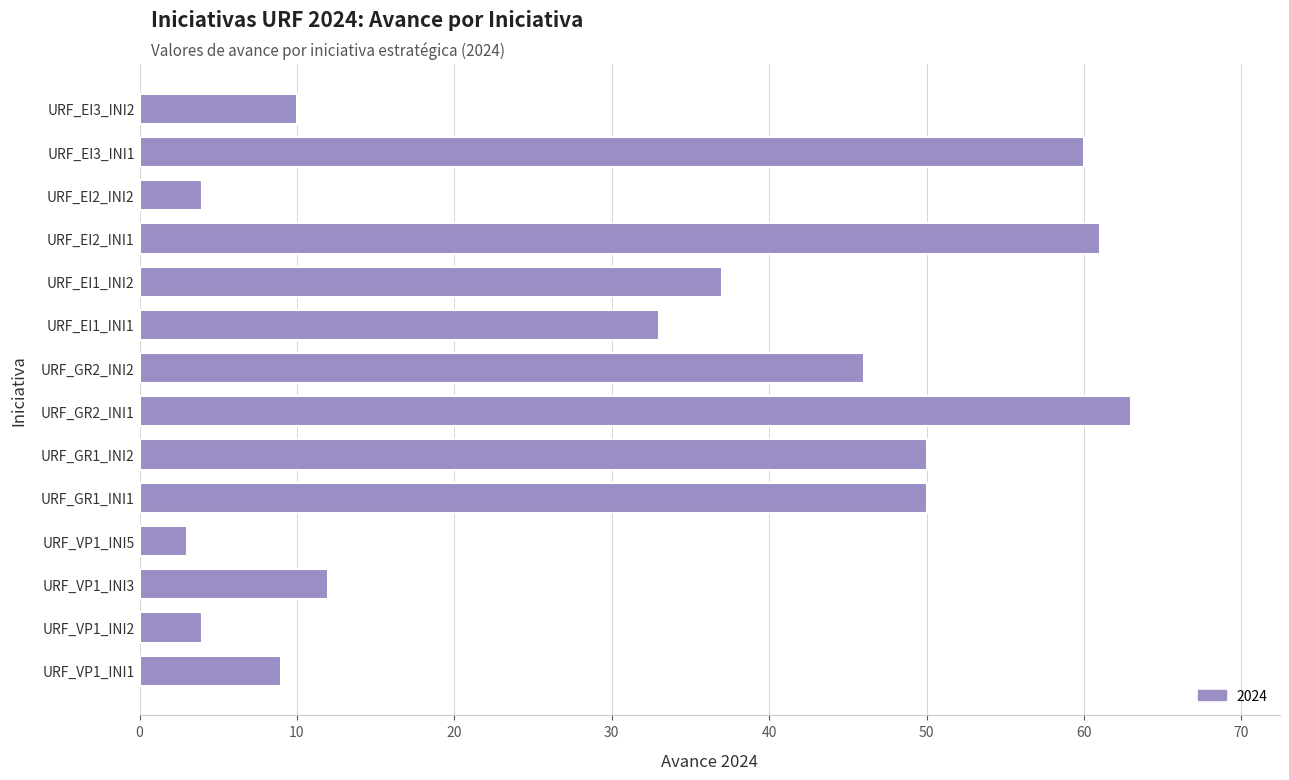

Approximately how many times larger is the value at URF_GR2_INI2 compared to URF_EI2_INI1?

0.8